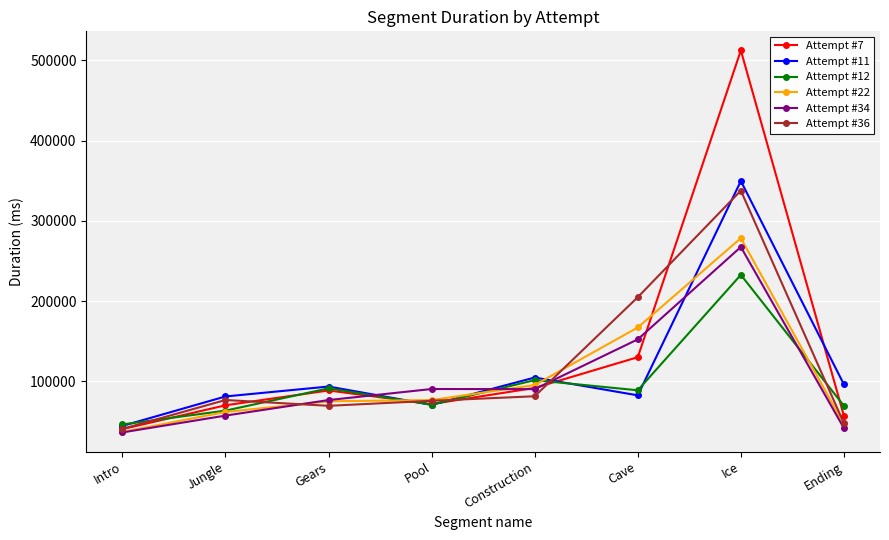

Read the Attempt #22 value at Pool.

76681